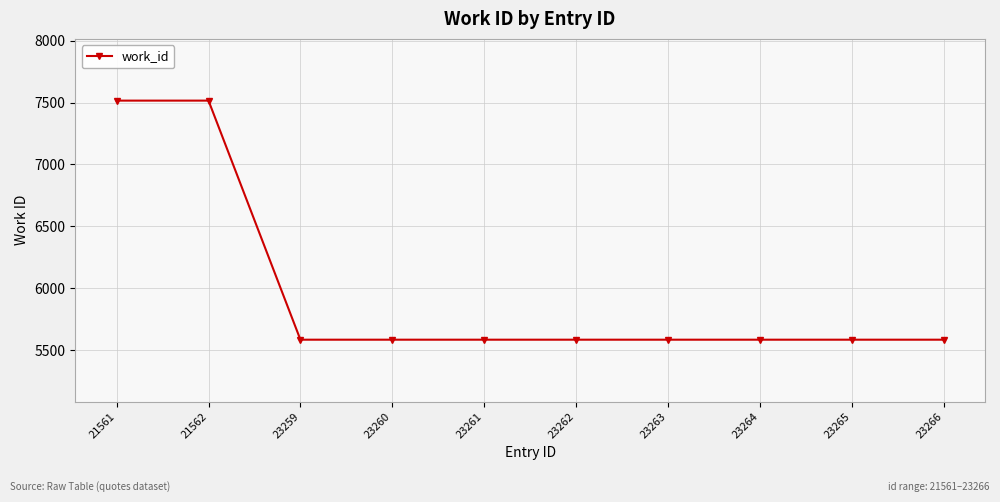

Reading right to left, extract all data points from this chart.

23266=5583	23265=5583	23264=5583	23263=5583	23262=5583	23261=5583	23260=5583	23259=5583	21562=7516	21561=7516